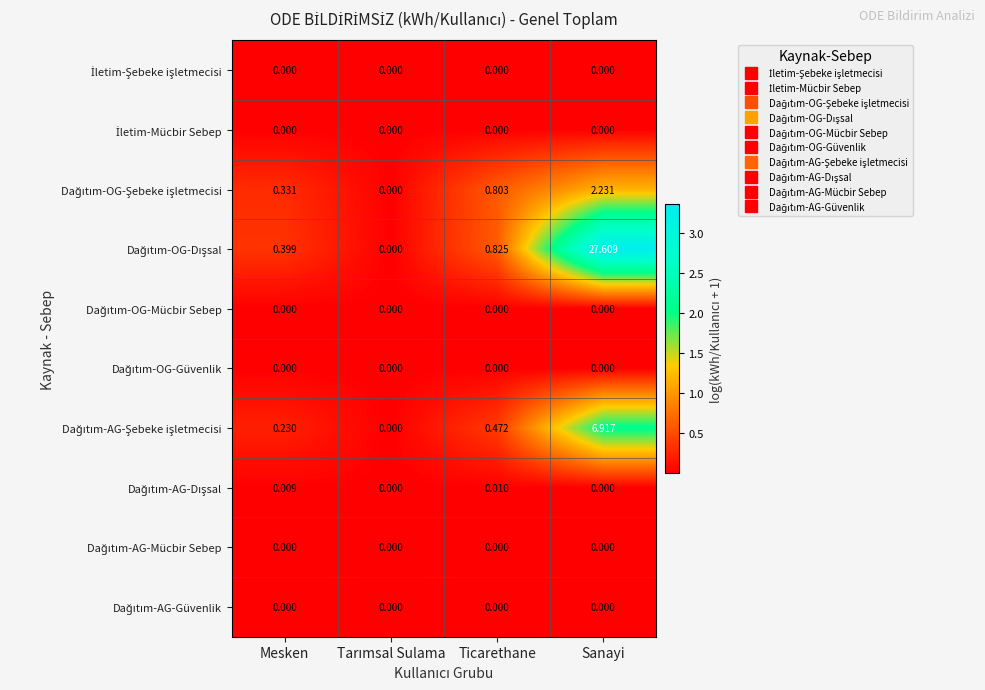

At which category is the sum across all series the highest?

Sanayi